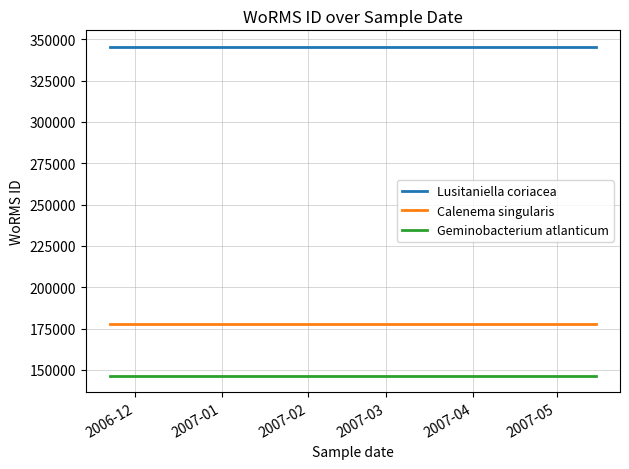

What is the minimum value shown in the chart?

146544